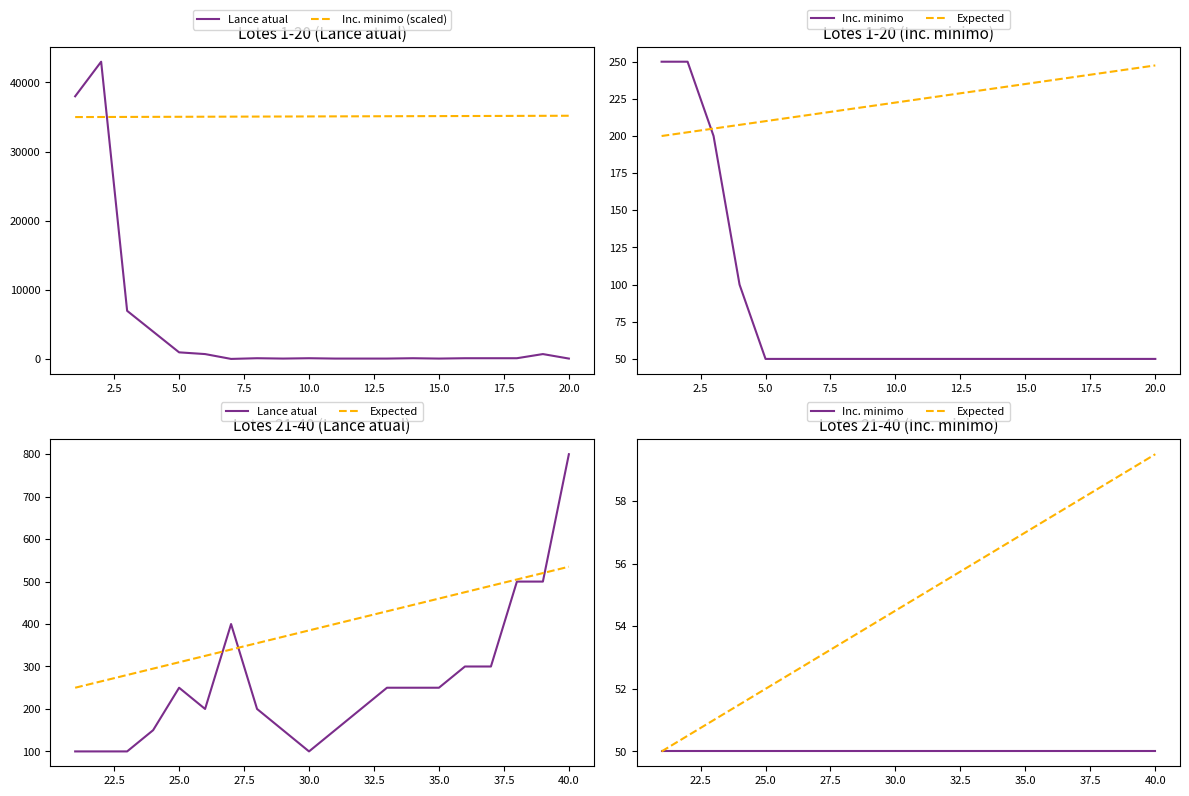

How many categories are shown in the chart?

20